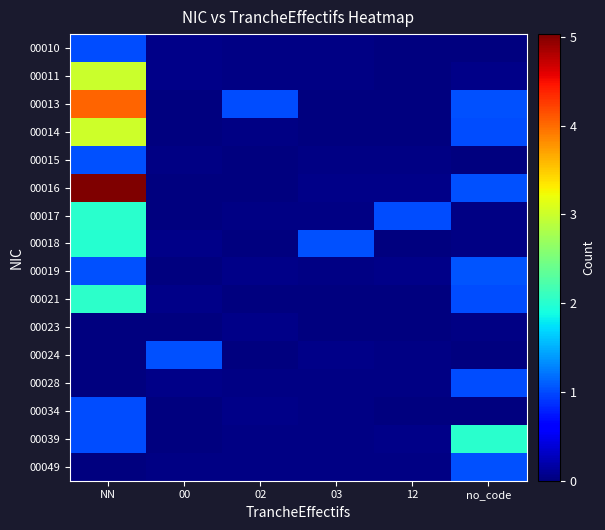

Reading right to left, list all the values displayed in this chart.

00010: no_code=0.0	12=0.0	03=0.0	02=0.0	00=0.0	NN=1.0
00011: no_code=0.0	12=0.0	03=0.0	02=0.0	00=0.0	NN=3.0
00013: no_code=1.0	12=0.0	03=0.0	02=1.0	00=0.0	NN=4.0
00014: no_code=1.0	12=0.0	03=0.0	02=0.0	00=0.0	NN=3.0
00015: no_code=0.0	12=0.0	03=0.0	02=0.0	00=0.0	NN=1.0
00016: no_code=1.0	12=0.0	03=0.0	02=0.0	00=0.0	NN=5.0
00017: no_code=0.0	12=1.0	03=0.0	02=0.0	00=0.0	NN=2.0
00018: no_code=0.0	12=0.0	03=1.0	02=0.0	00=0.0	NN=2.0
00019: no_code=1.0	12=0.0	03=0.0	02=0.0	00=0.0	NN=1.0
00021: no_code=1.0	12=0.0	03=0.0	02=0.0	00=0.0	NN=2.0
00023: no_code=0.0	12=0.0	03=0.0	02=0.0	00=0.0	NN=0.0
00024: no_code=0.0	12=0.0	03=0.0	02=0.0	00=1.0	NN=0.0
00028: no_code=1.0	12=0.0	03=0.0	02=0.0	00=0.0	NN=0.0
00034: no_code=0.0	12=0.0	03=0.0	02=0.0	00=0.0	NN=1.0
00039: no_code=2.0	12=0.0	03=0.0	02=0.0	00=0.0	NN=1.0
00049: no_code=1.0	12=0.0	03=0.0	02=0.0	00=0.0	NN=0.0